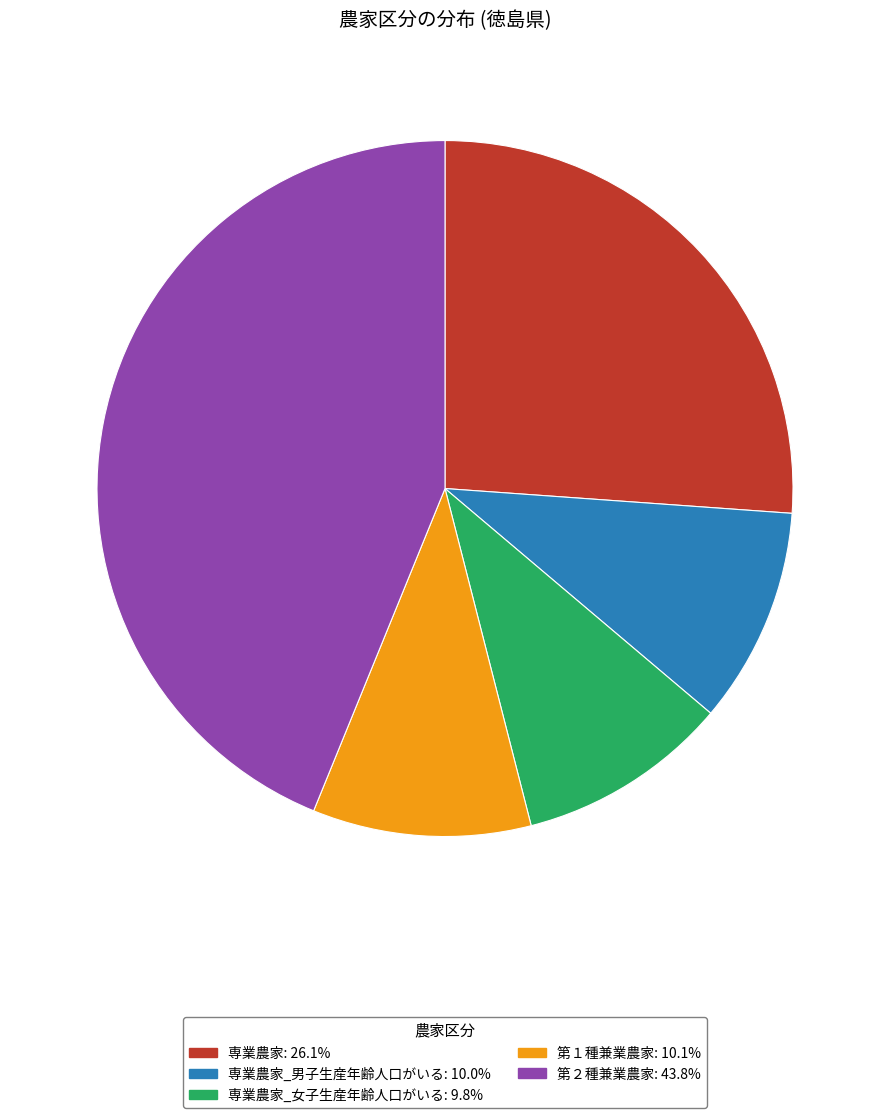

Is there a majority slice in this chart?

No